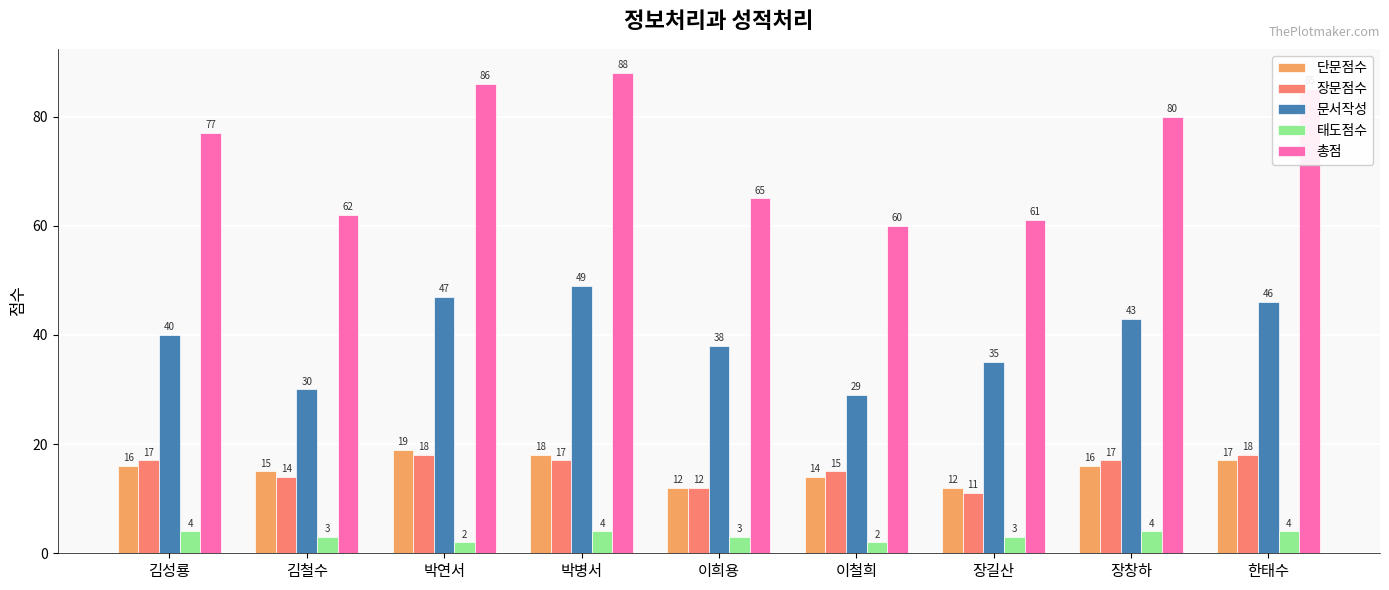

Reading left to right, extract all data points from this chart.

단문점수: 16	15	19	18	12	14	12	16	17
장문점수: 17	14	18	17	12	15	11	17	18
문서작성: 40	30	47	49	38	29	35	43	46
태도점수: 4	3	2	4	3	2	3	4	4
총점: 77	62	86	88	65	60	61	80	85